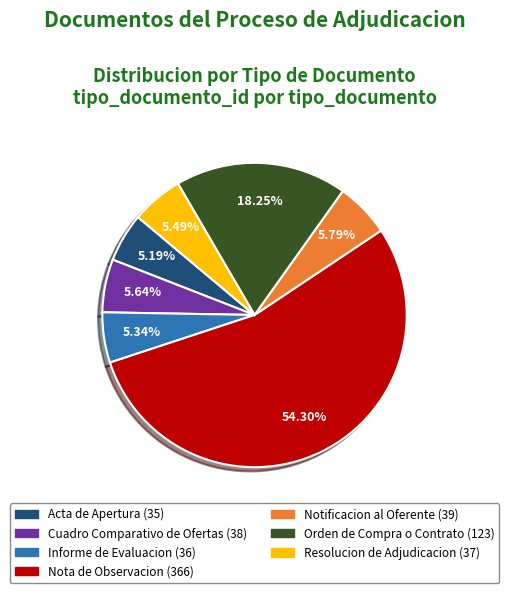

What percentage is the Cuadro Comparativo de Ofertas slice, to the nearest percent?

6%